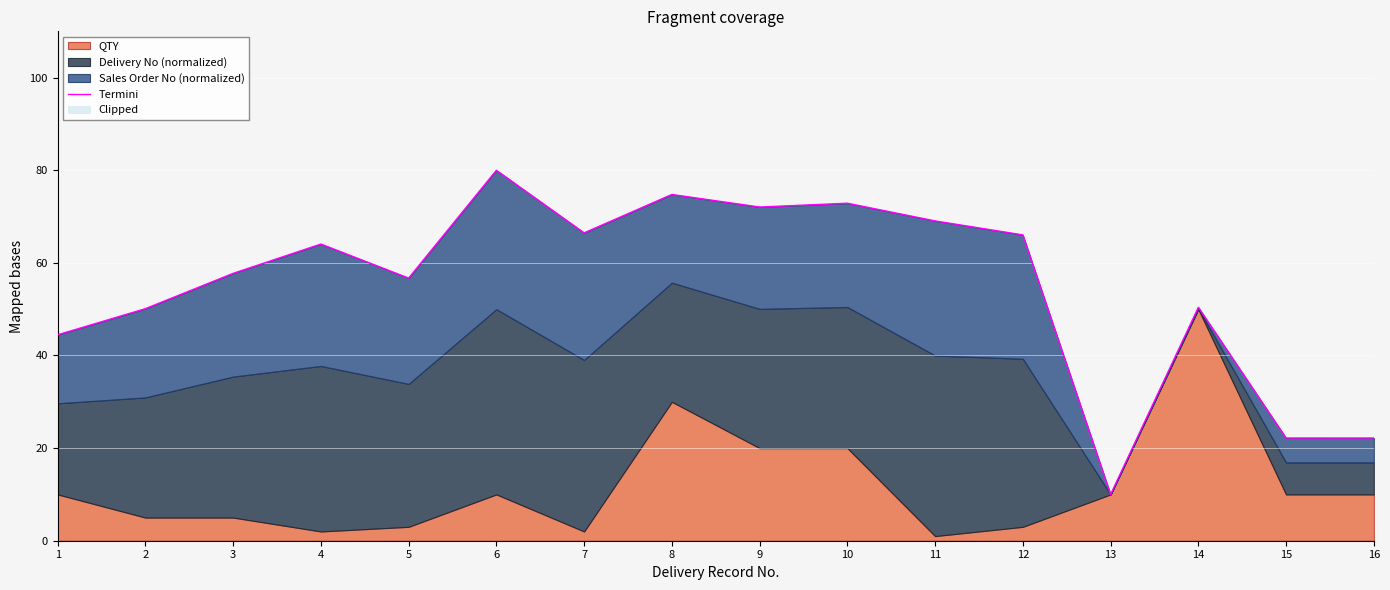

Reading right to left, transcribe all the data shown in this chart.

16=22.2	15=22.2	14=50.4	13=10.0	12=66.0	11=69.1	10=72.9	9=72.1	8=74.8	7=66.5	6=80.0	5=56.7	4=64.1	3=57.7	2=50.1	1=44.5